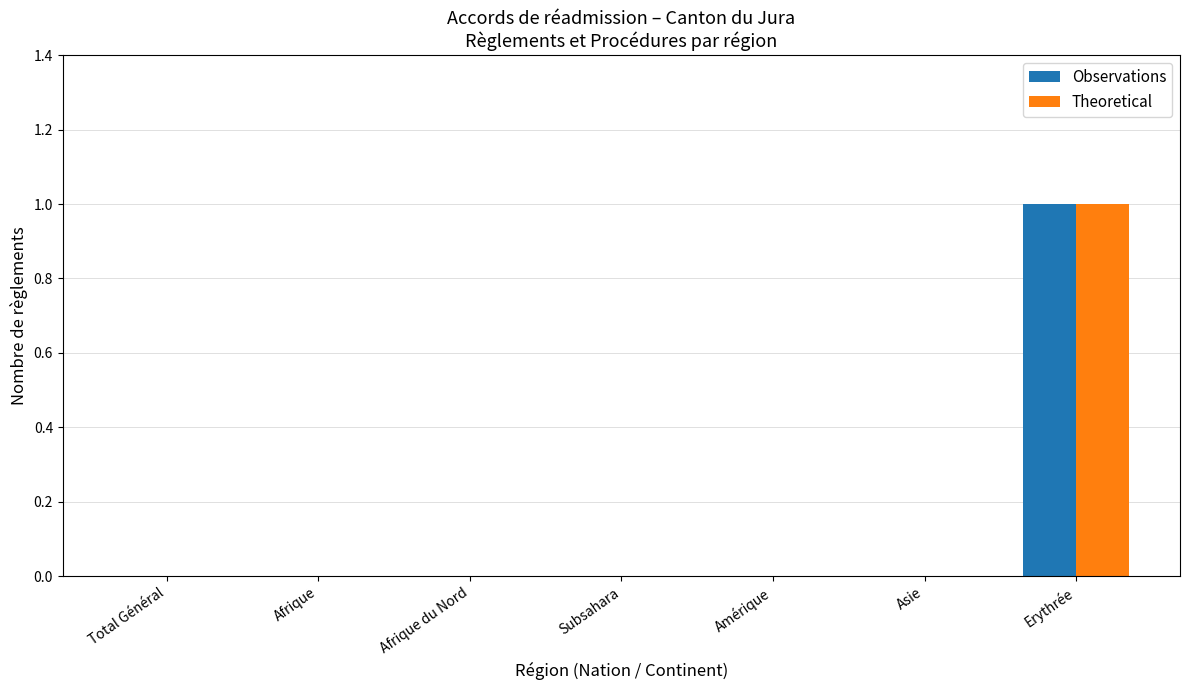

Reading left to right, extract all data points from this chart.

Observations: 0	0	0	0	0	0	1
Theoretical: 0	0	0	0	0	0	1